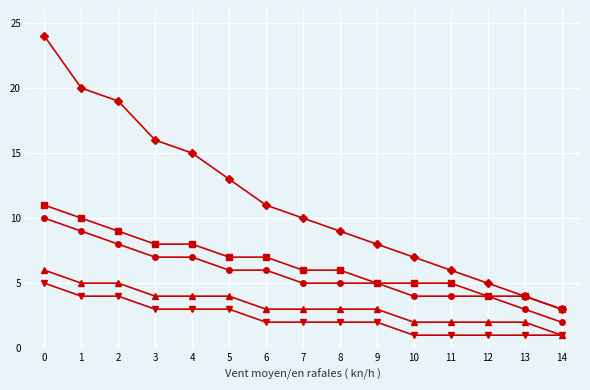

What is the greatest value displayed?

24